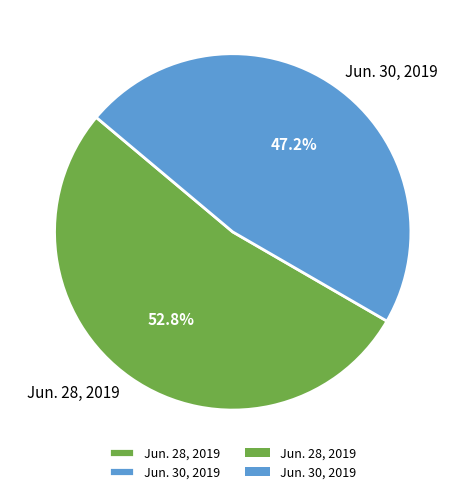

What is the ratio of the value at Jun. 28, 2019 to the value at Jun. 30, 2019?

1.1